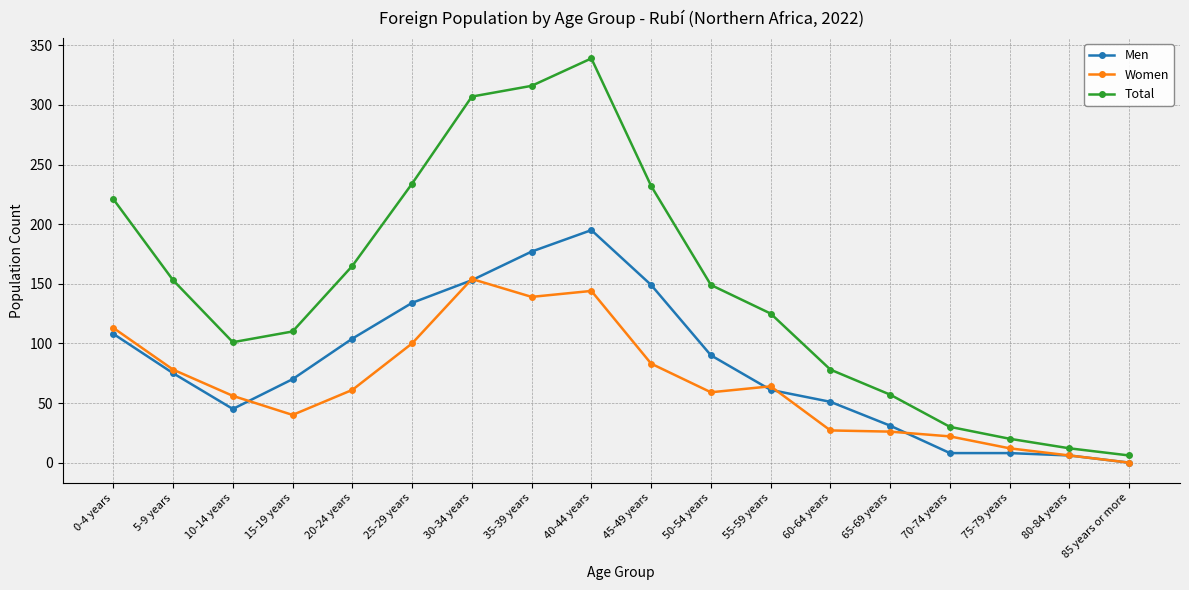

What is the difference between the highest and lowest values at 30-34 years?

154